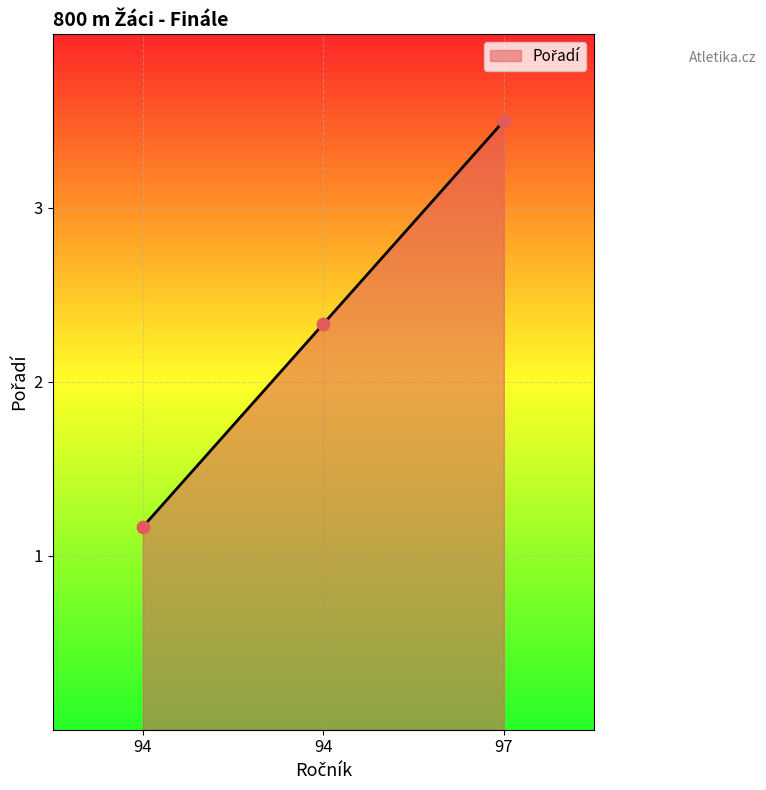

Approximately how many times larger is the value at 94 compared to 94?

0.5